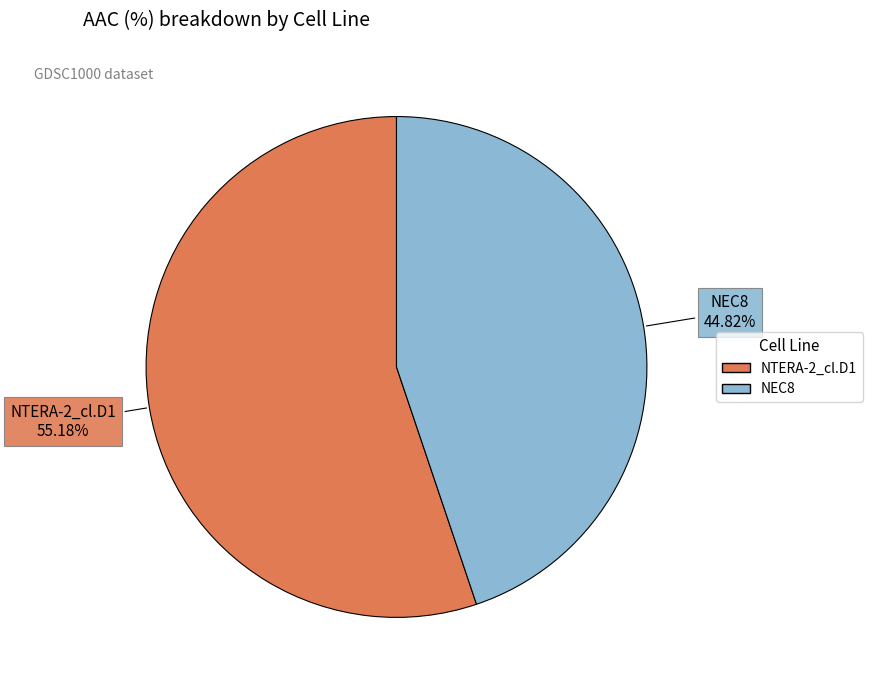

How many slices are in this pie chart?

2